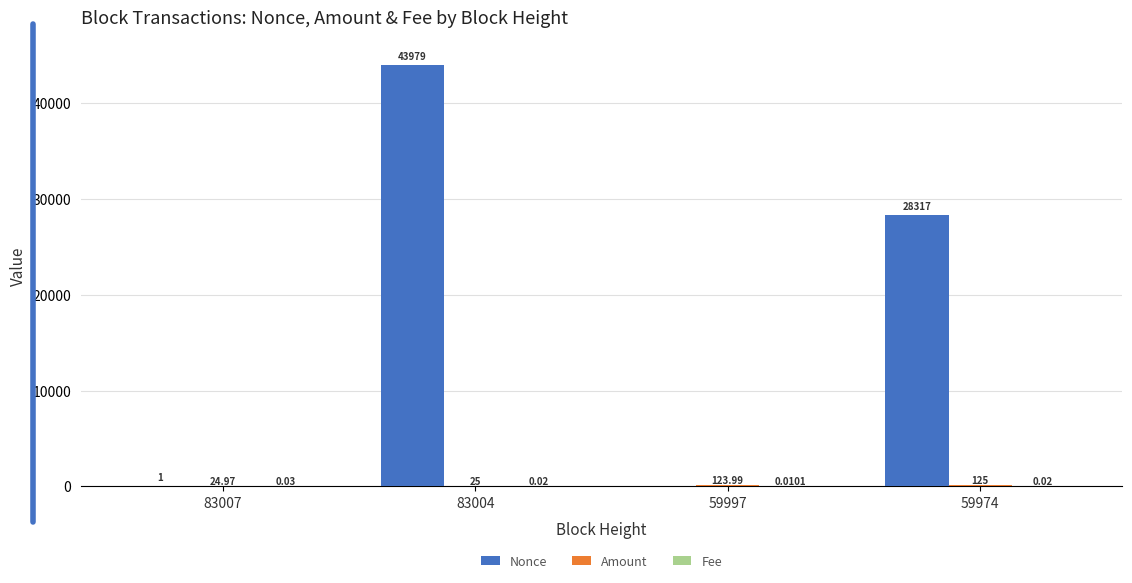

What is the total value across all series at 59997?

124.0